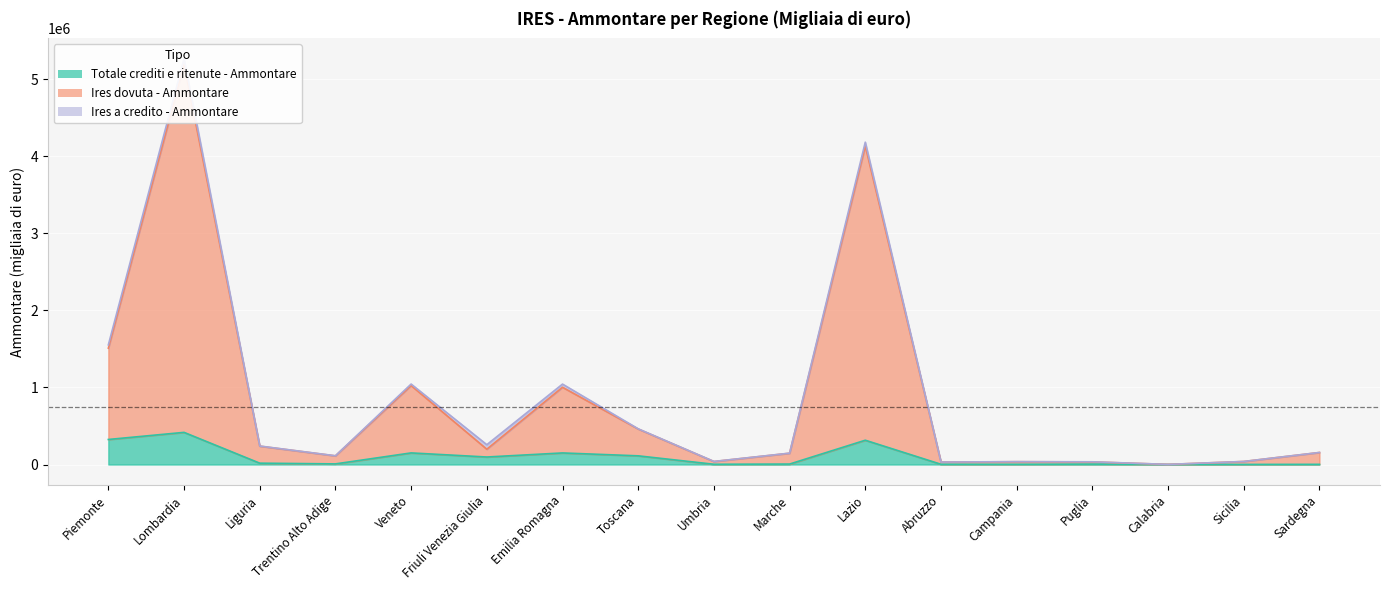

True or false: Ires dovuta - Ammontare and Totale crediti e ritenute - Ammontare intersect in this chart.

False